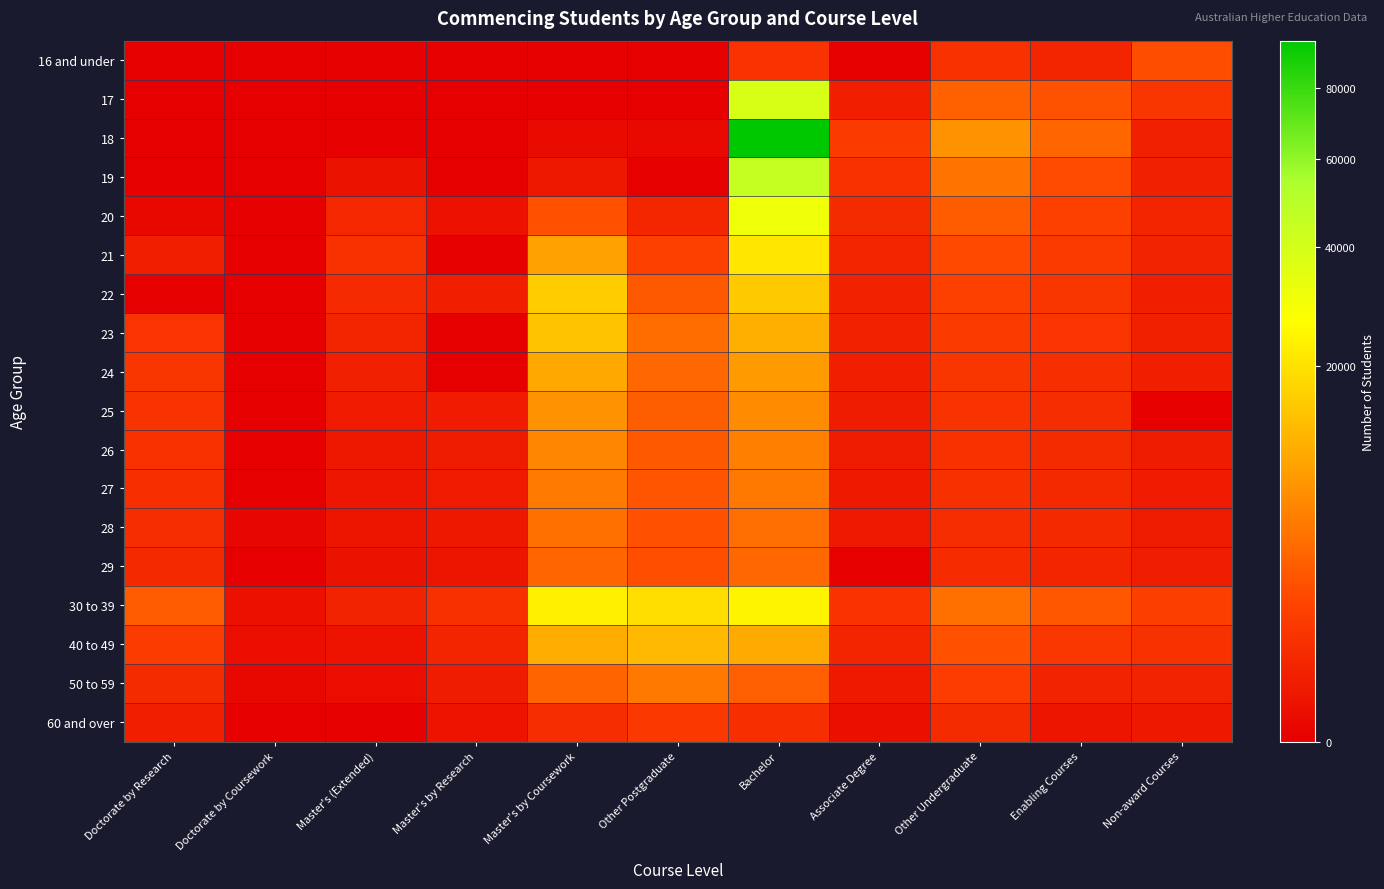

Between Enabling Courses and Non-award Courses, which series saw the biggest shift?

18